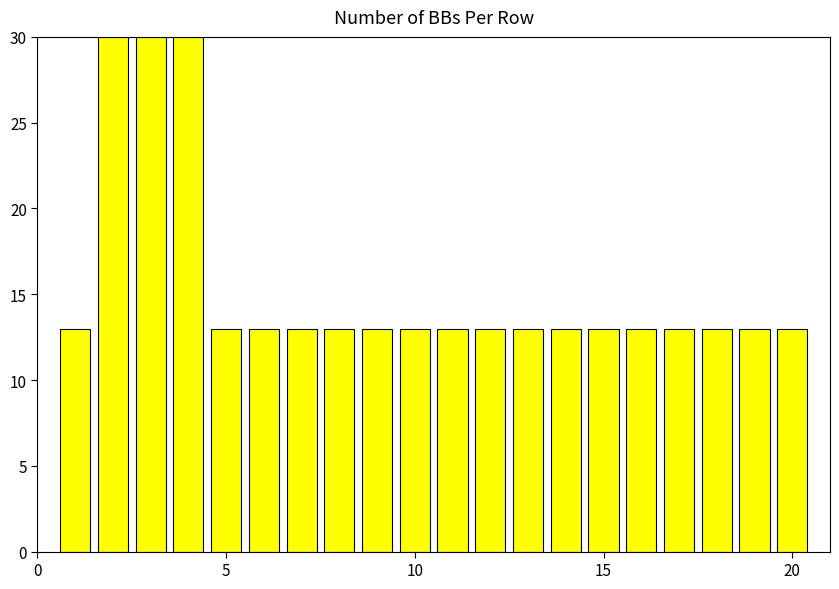

What is the smallest value displayed?

13.0